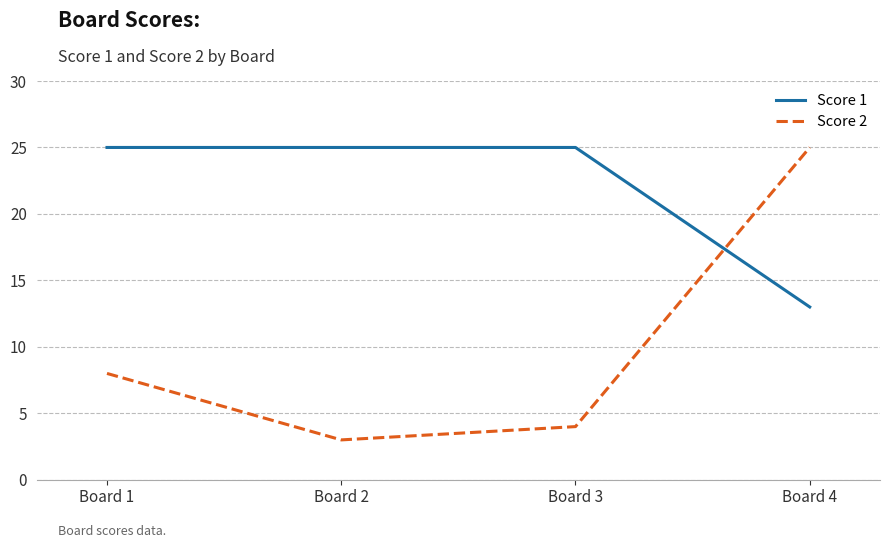

True or false: Score 2 and Score 1 cross at least once.

True